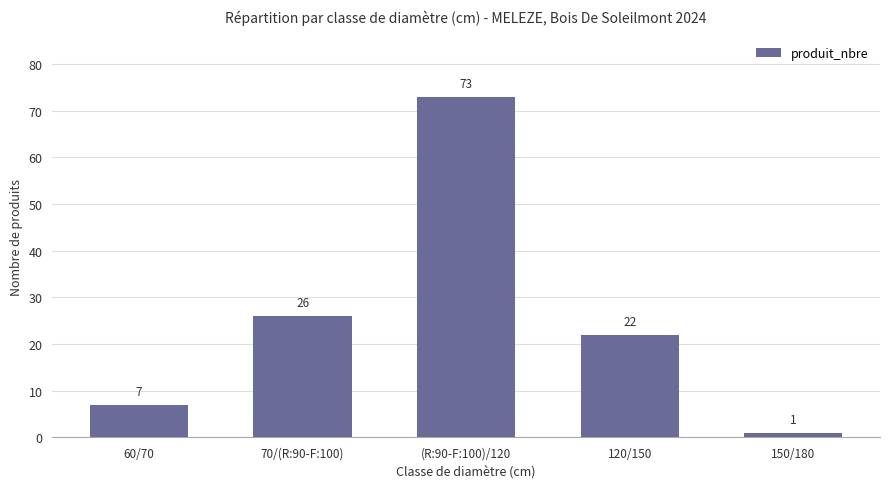

Reading left to right, what are all the values shown in this chart?

60/70=7	70/(R:90-F:100)=26	(R:90-F:100)/120=73	120/150=22	150/180=1